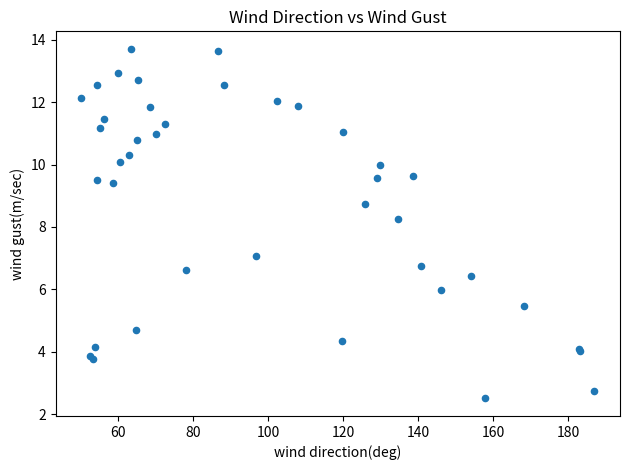

What Y value in the scatter plot is closest to 8?

8.3